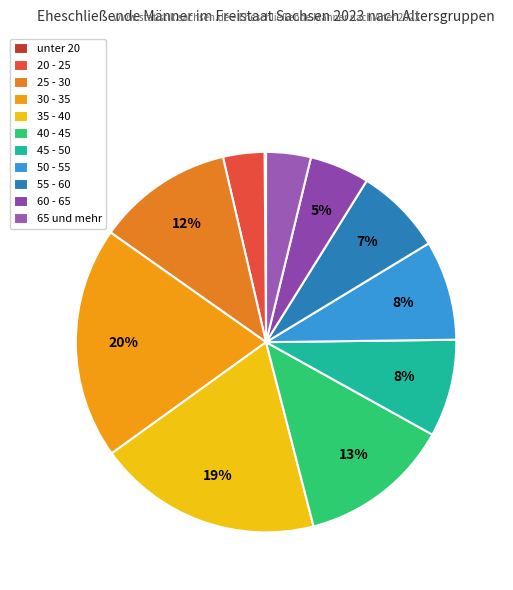

True or false: 65 und mehr accounts for 12% of the total.

False